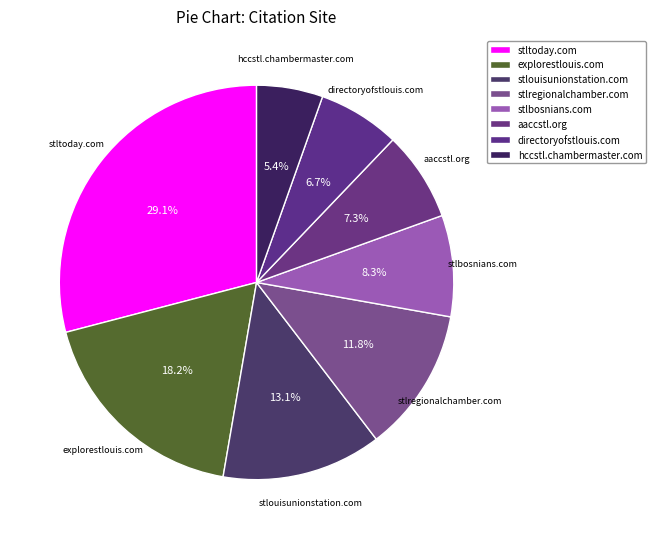

Is the sum of stlbosnians.com and stlouisunionstation.com greater than half?

No